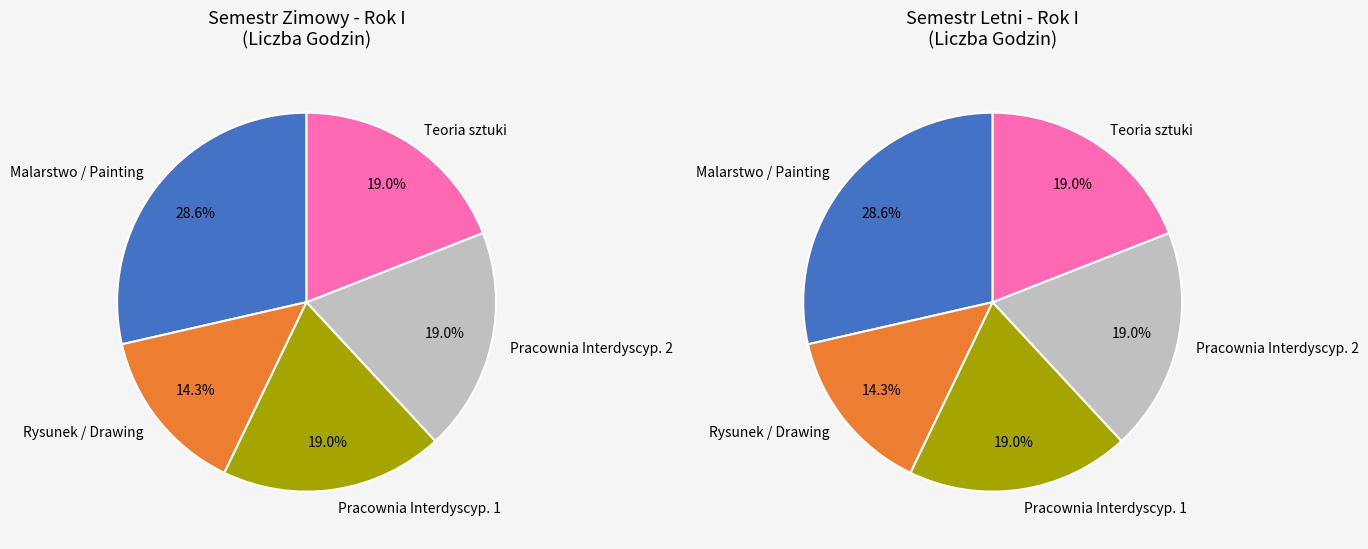

What percentage is the Pracownia Interdyscyplinarna 2 slice, to the nearest percent?

19%